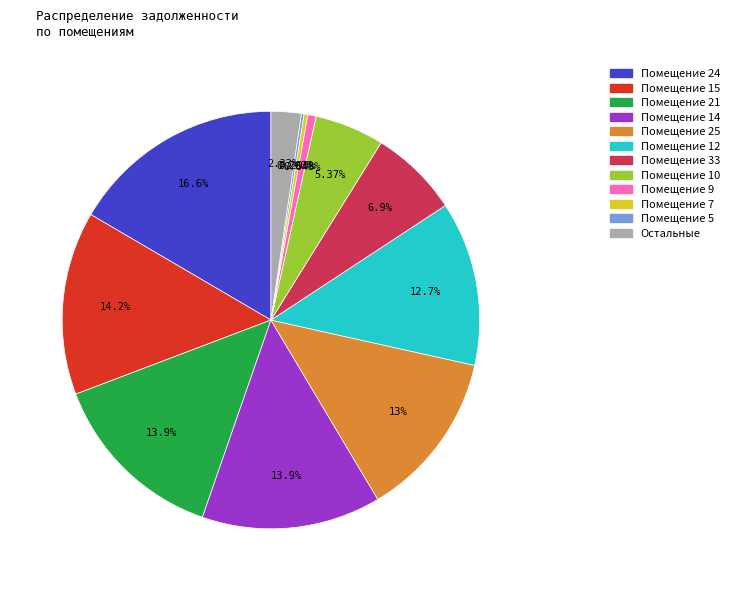

Is there a majority slice in this chart?

No